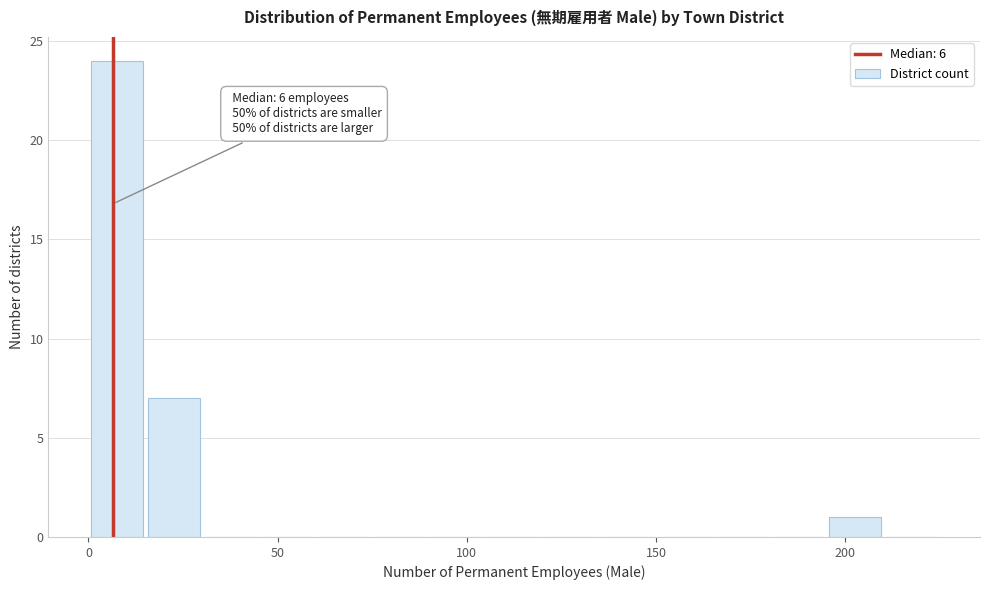

Around what value on the x-axis is the tallest bar? Give the approximate position of its centre, as read against the axis.

10